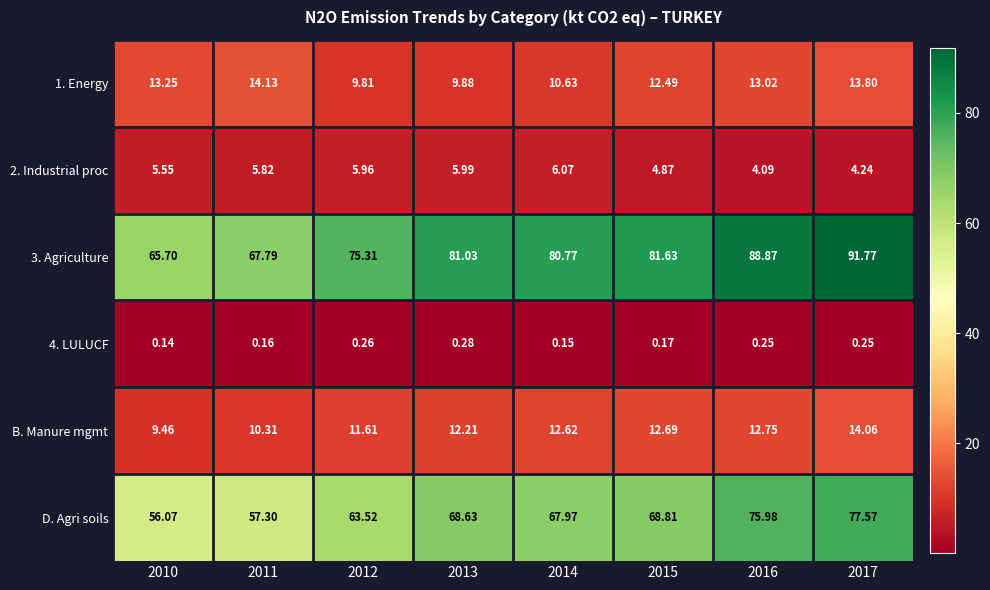

What is the total value across all series at 2011?

155.5